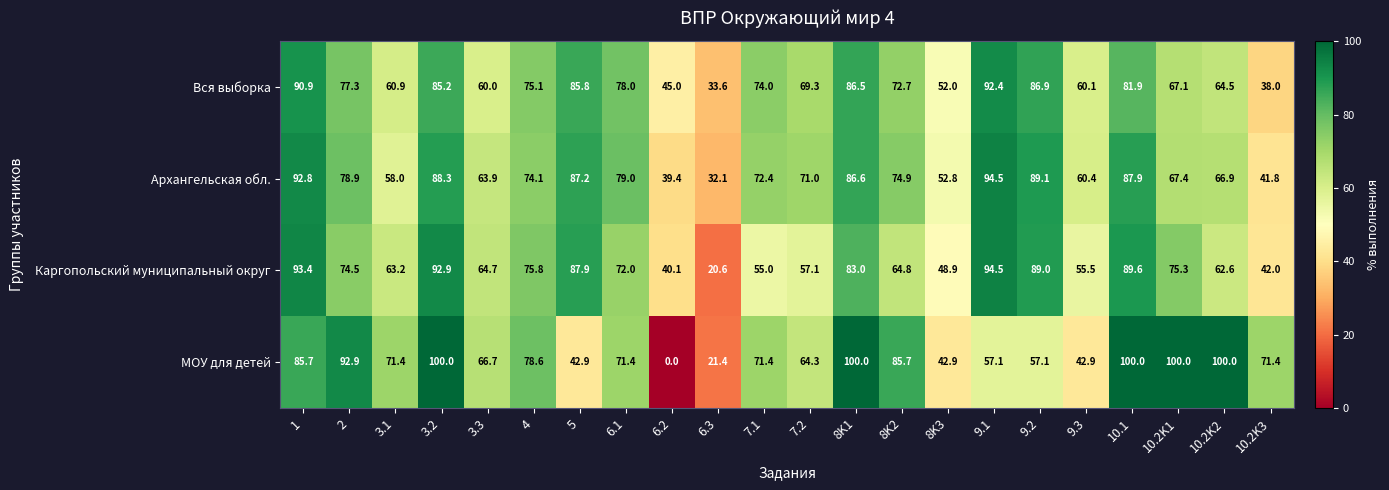

Rank the series at 10.2K1 from highest to lowest value.

МОУ для детей, Каргопольский муниципальный округ, Архангельская обл., Вся выборка